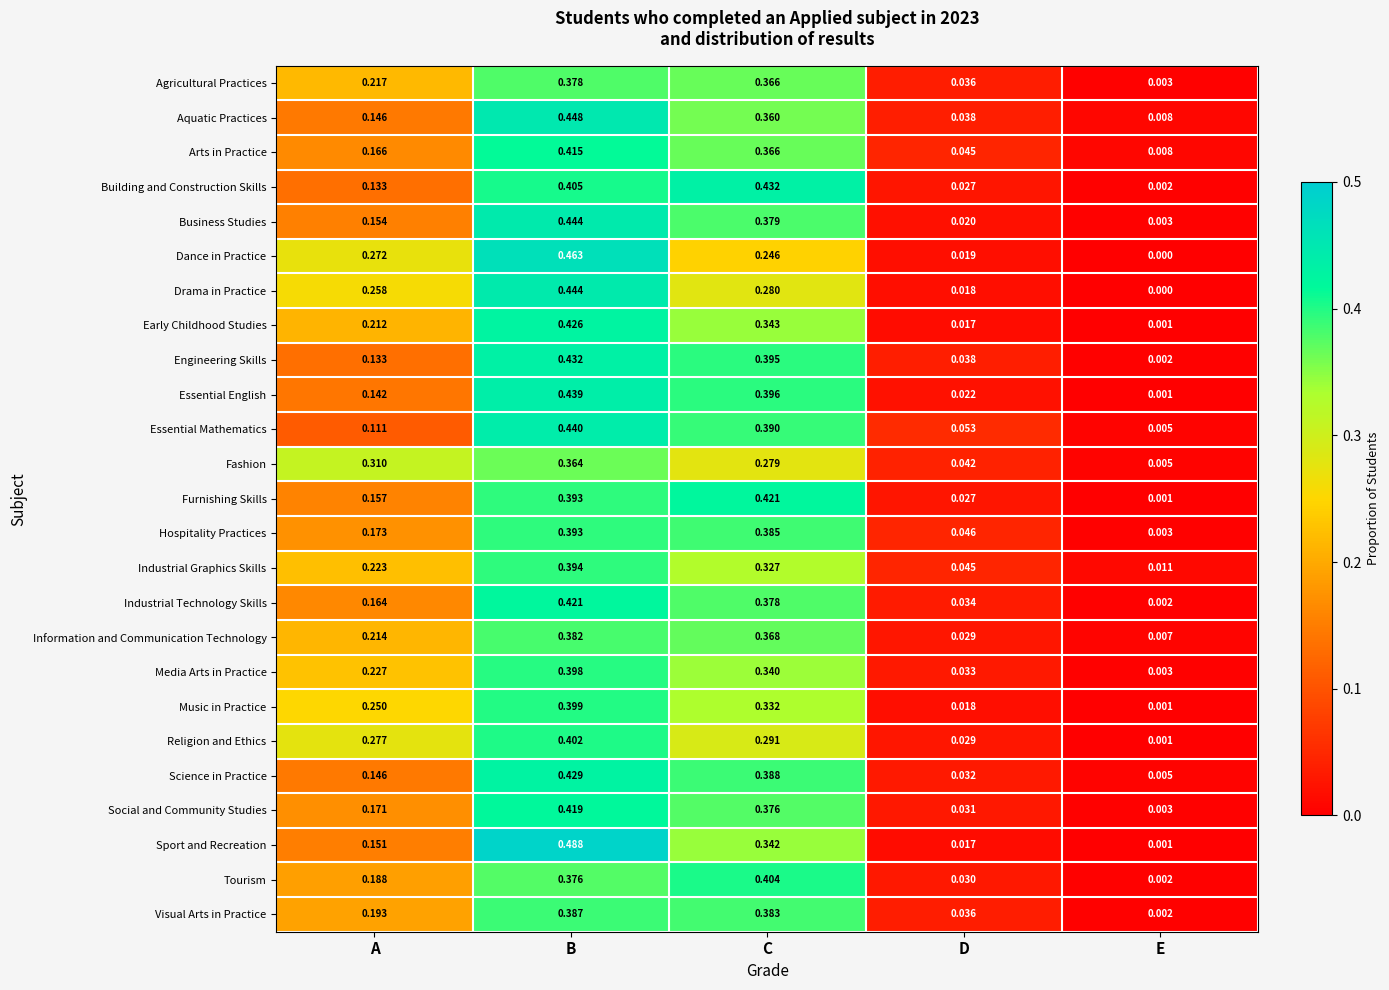

List the labels in order of Aquatic Practices value, largest first.

B, C, A, D, E